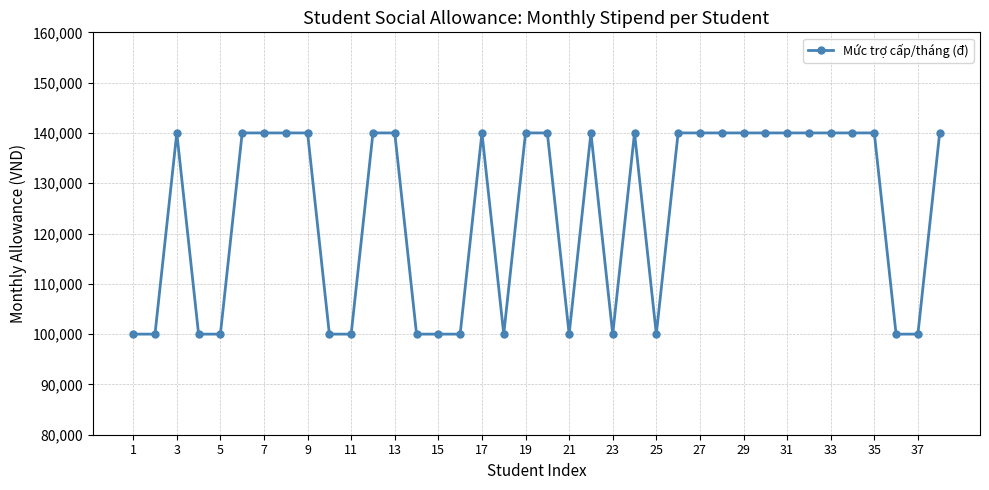

How many values are between 100000 and 140000?

38